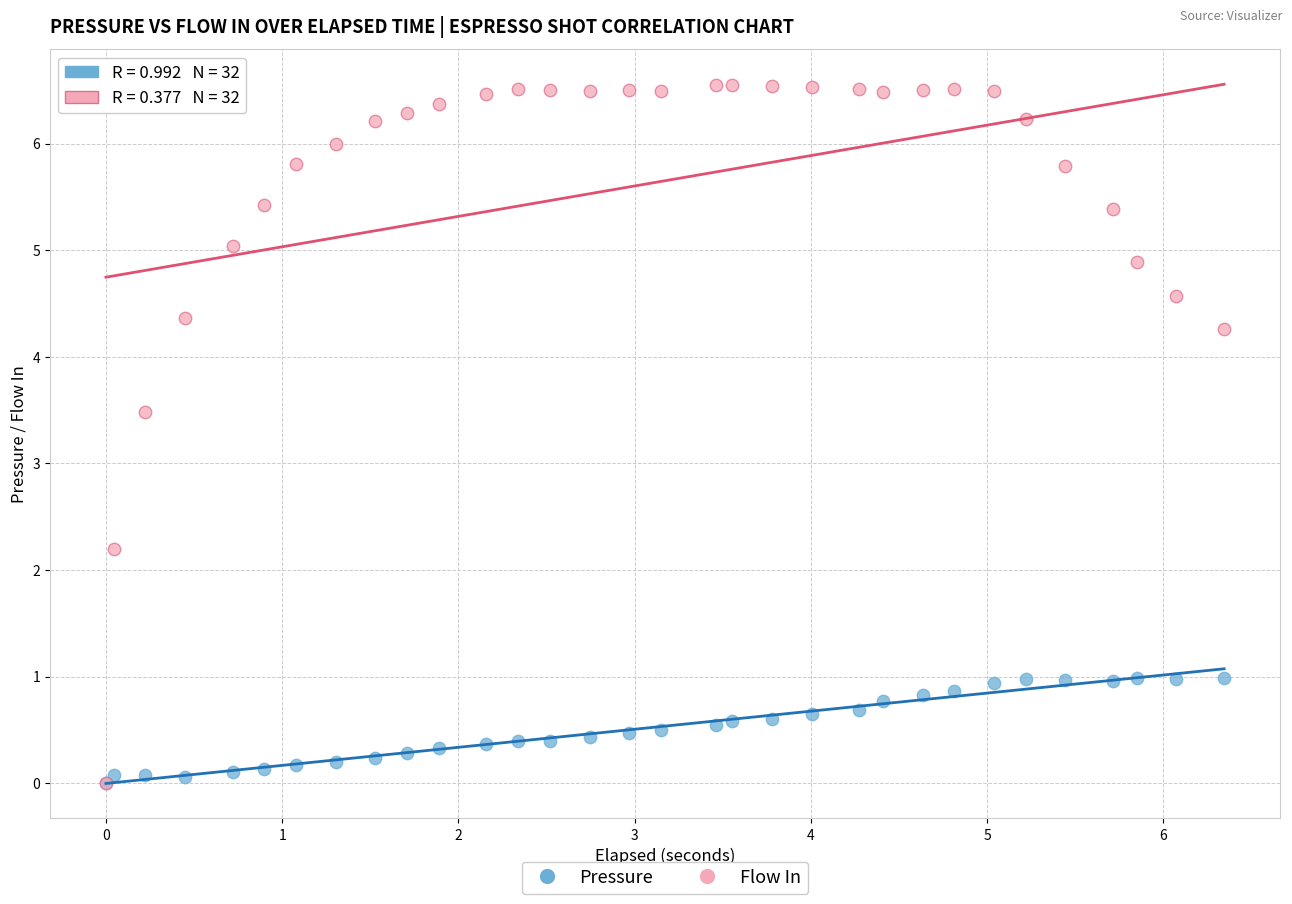

Which series reaches the maximum Y coordinate?

Flow In